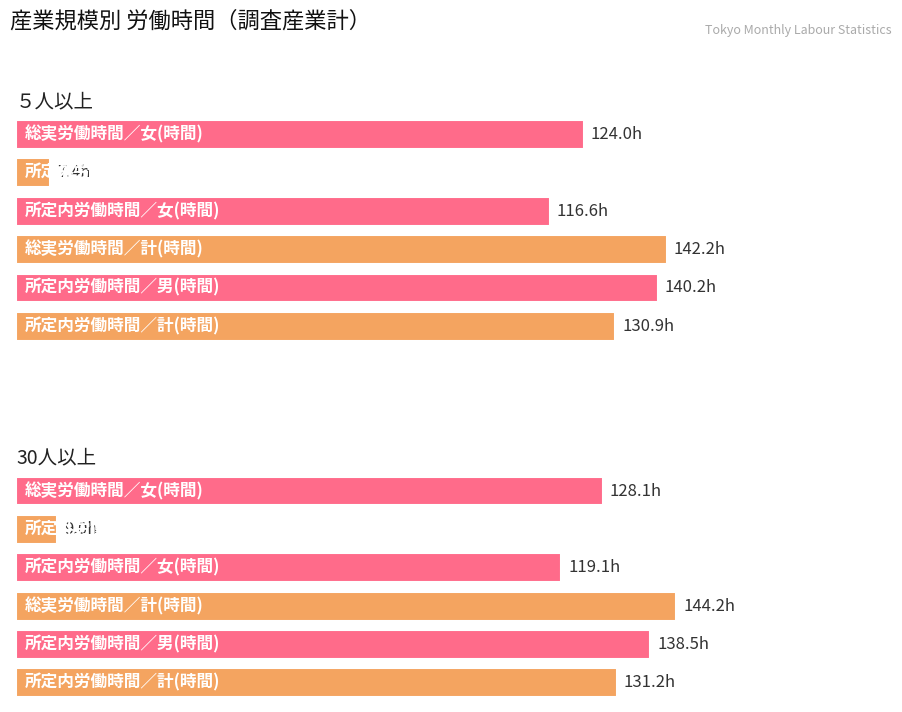

List the labels in order of 総実労働時間／計(時間) value, largest first.

30人以上, ５人以上